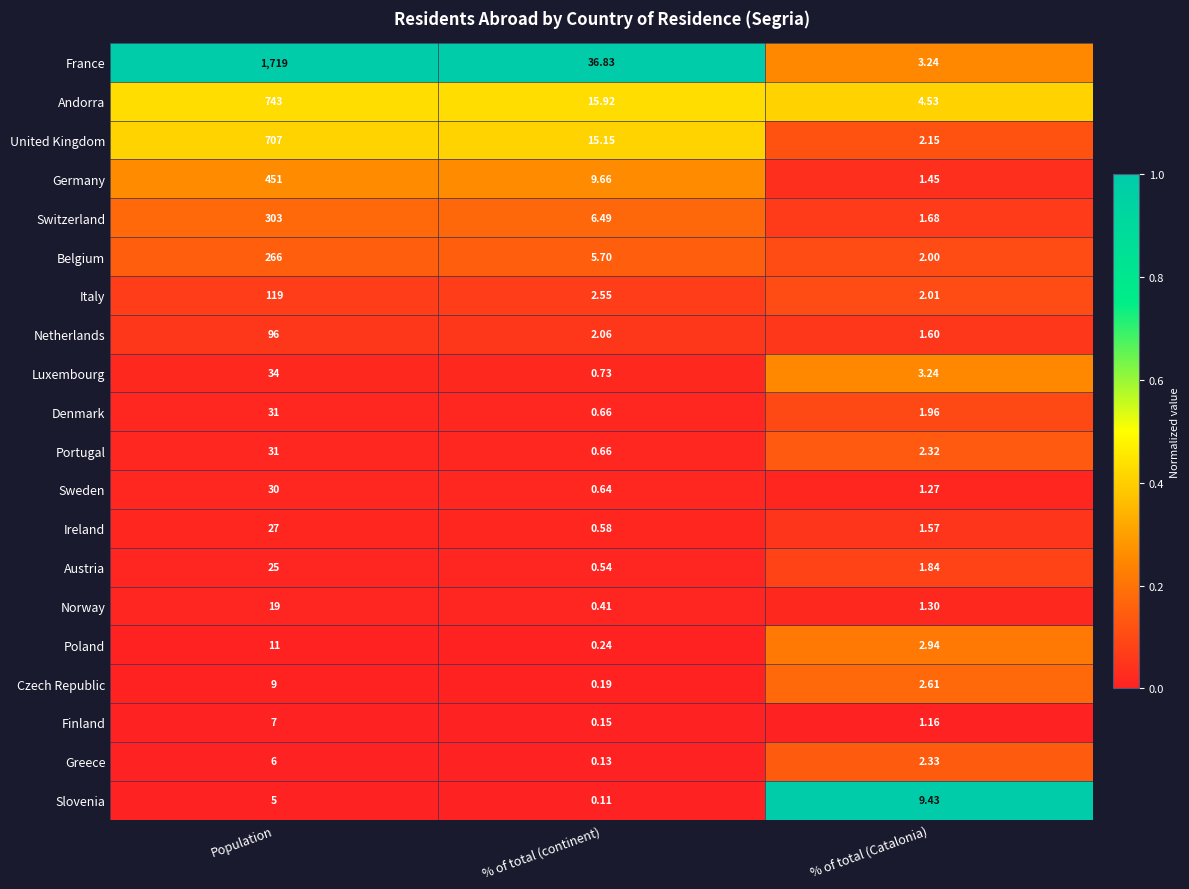

At how many categories does at least one series exceed 0?

3